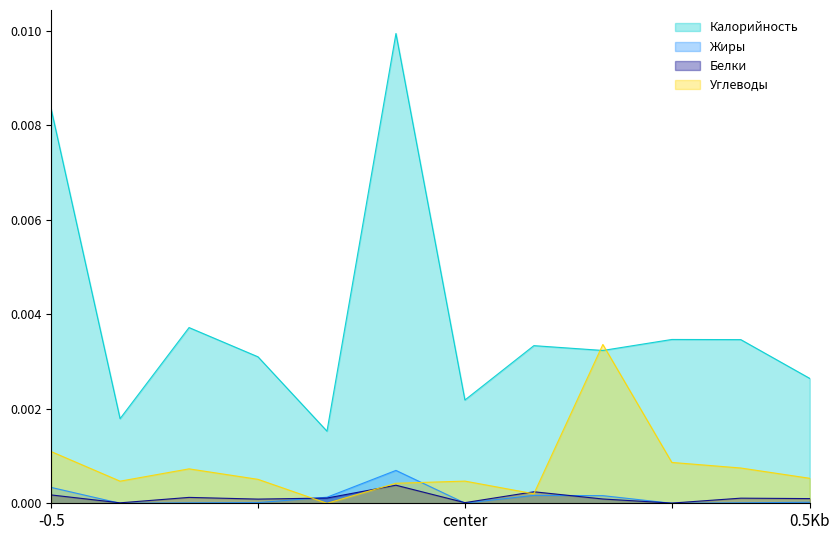

List the series in order of their peak value, highest first.

Калорийность, Углеводы, Жиры, Белки